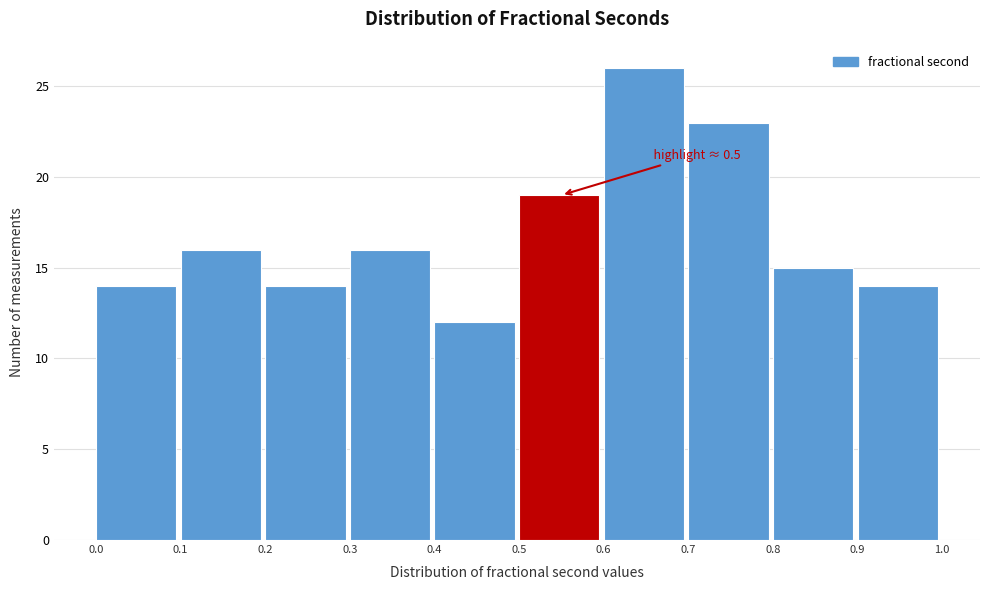

Reading right to left, what are all the values shown in this chart?

0.9=14	0.8=15	0.7=23	0.6=26	0.5=19	0.4=12	0.3=16	0.2=14	0.1=16	0.0=14